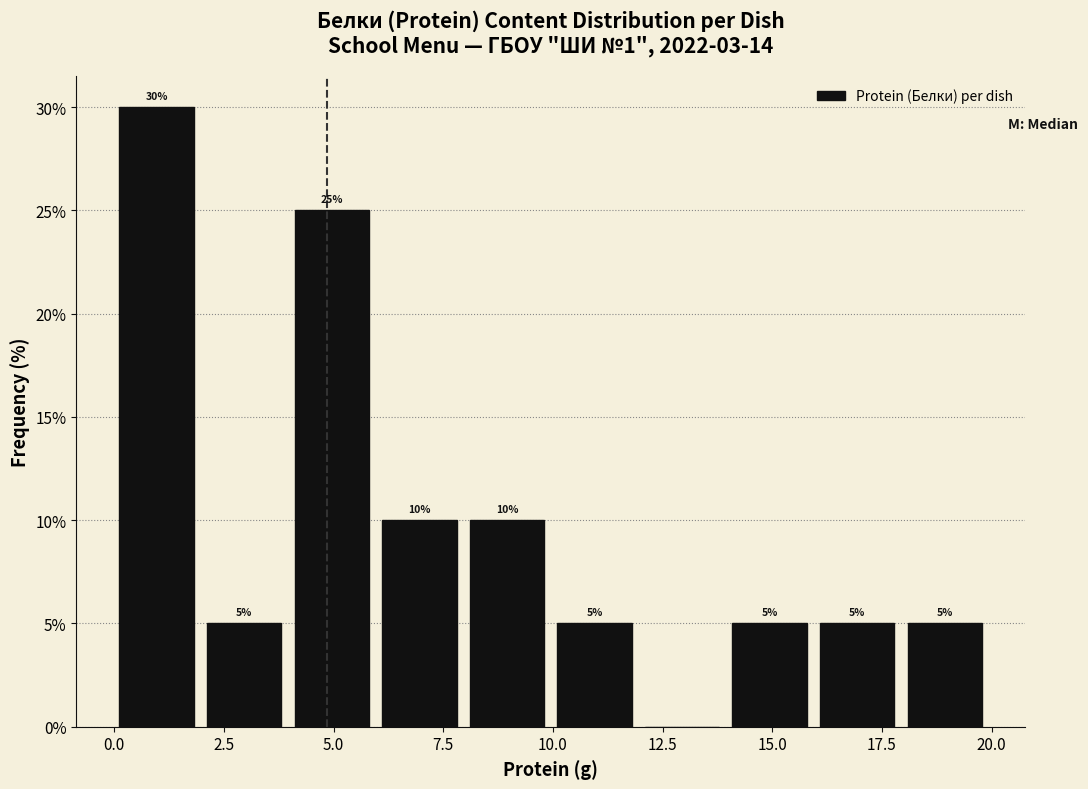

Around what value on the x-axis is the tallest bar? Give the approximate position of its centre, as read against the axis.

1.0